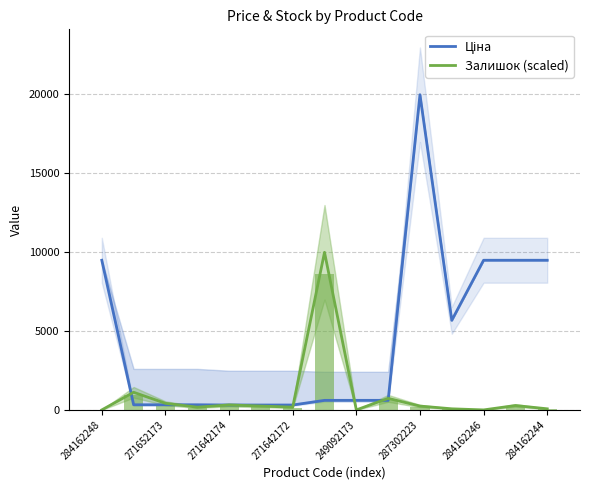

At which category does the chart reach its minimum across all series?

284162248